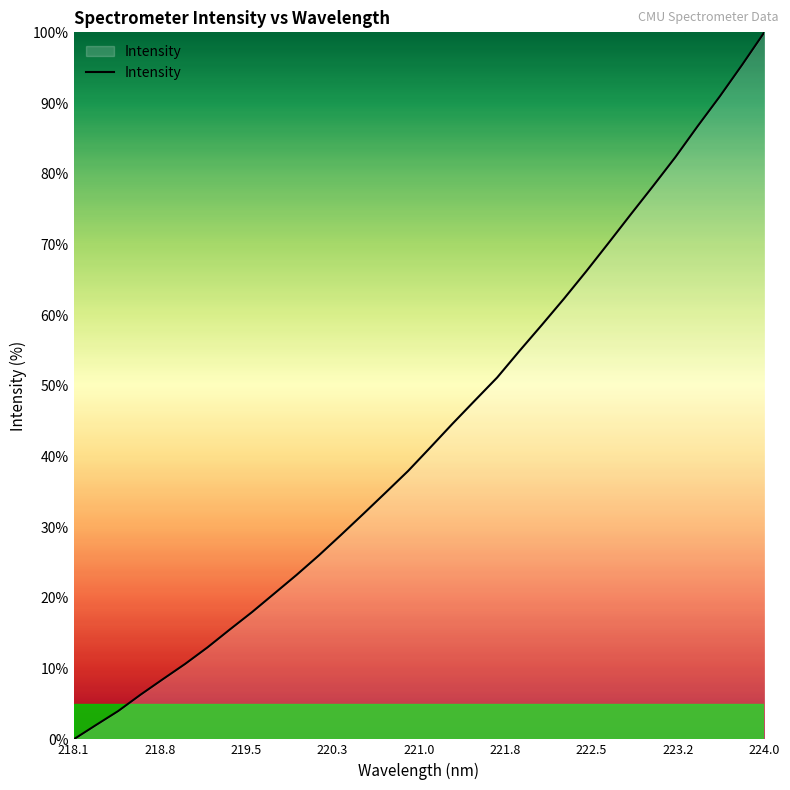

What is the difference between the maximum and minimum values?

100.0